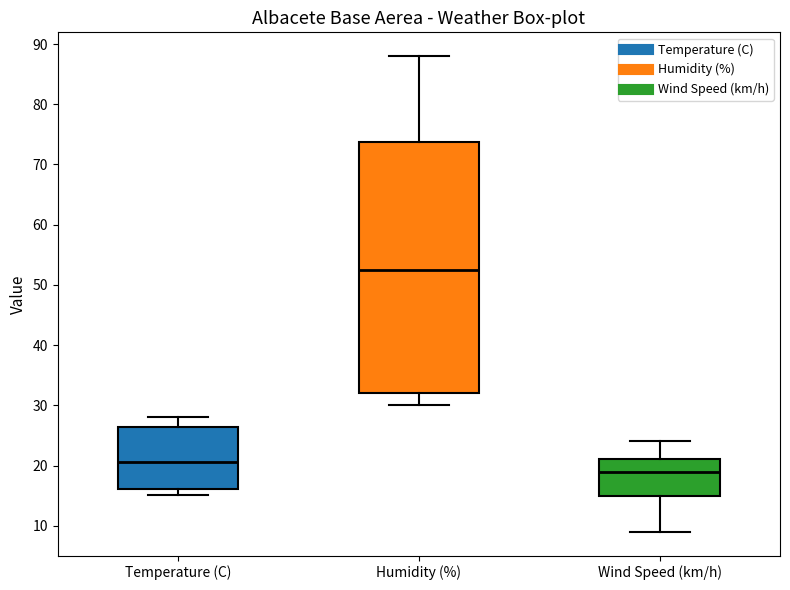

Which box's median line is the lowest?

Wind Speed (km/h)